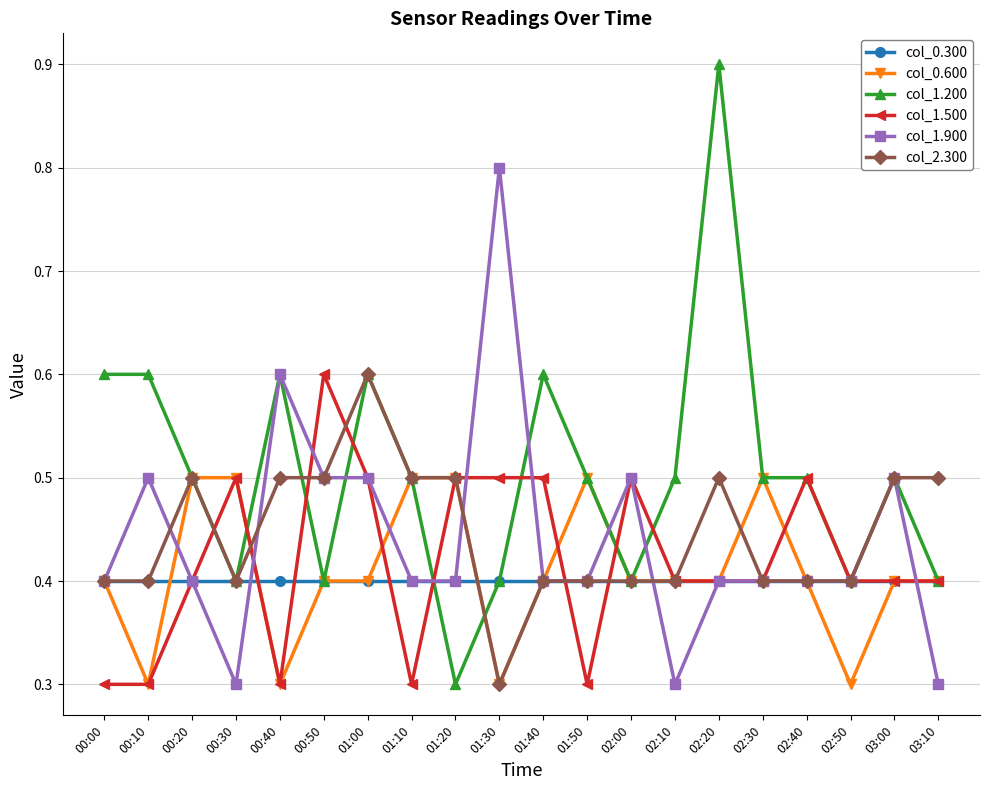

What is the minimum value for col_2.300?

0.3